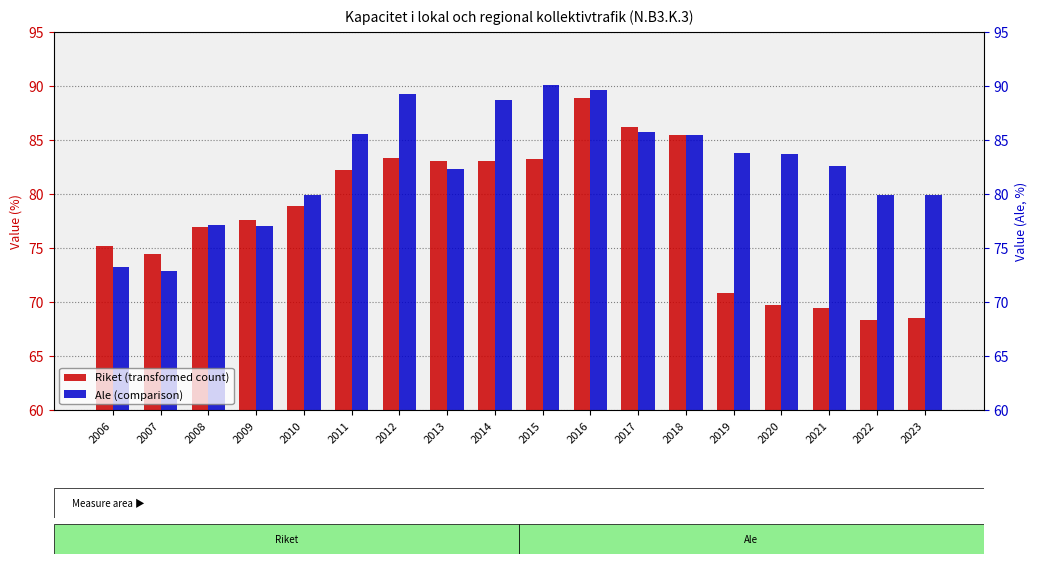

Which series has the widest spread of values?

Riket